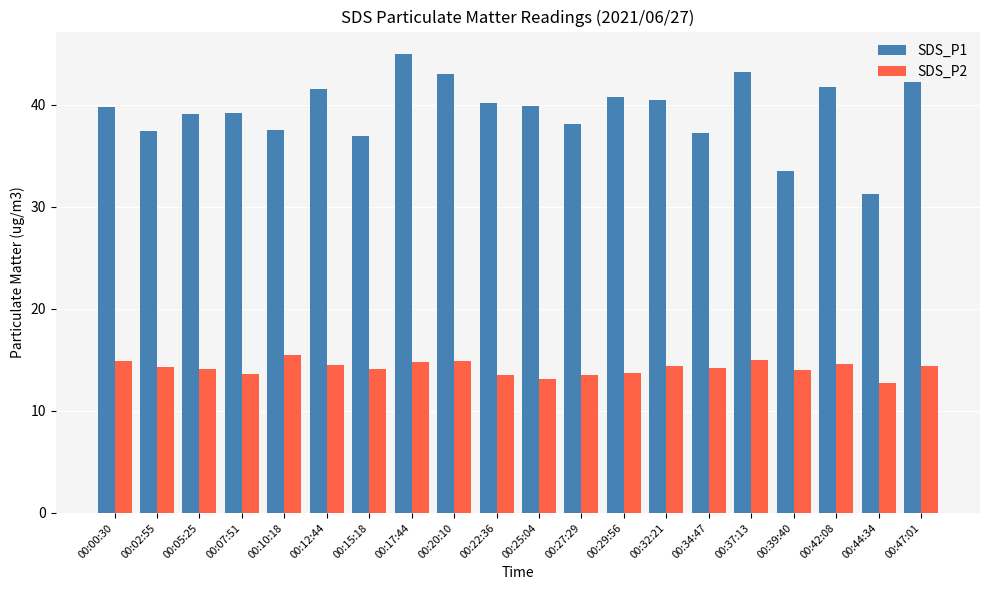

What is the difference between the highest and lowest values at 00:42:08?

27.1